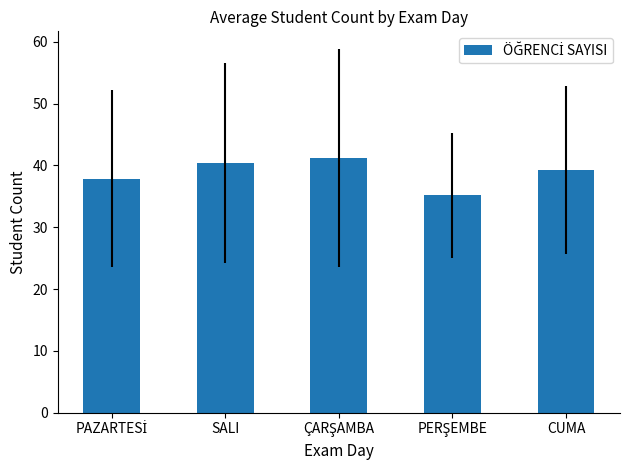

The chart shows a value of 40.4 at SALI. True or false?

True